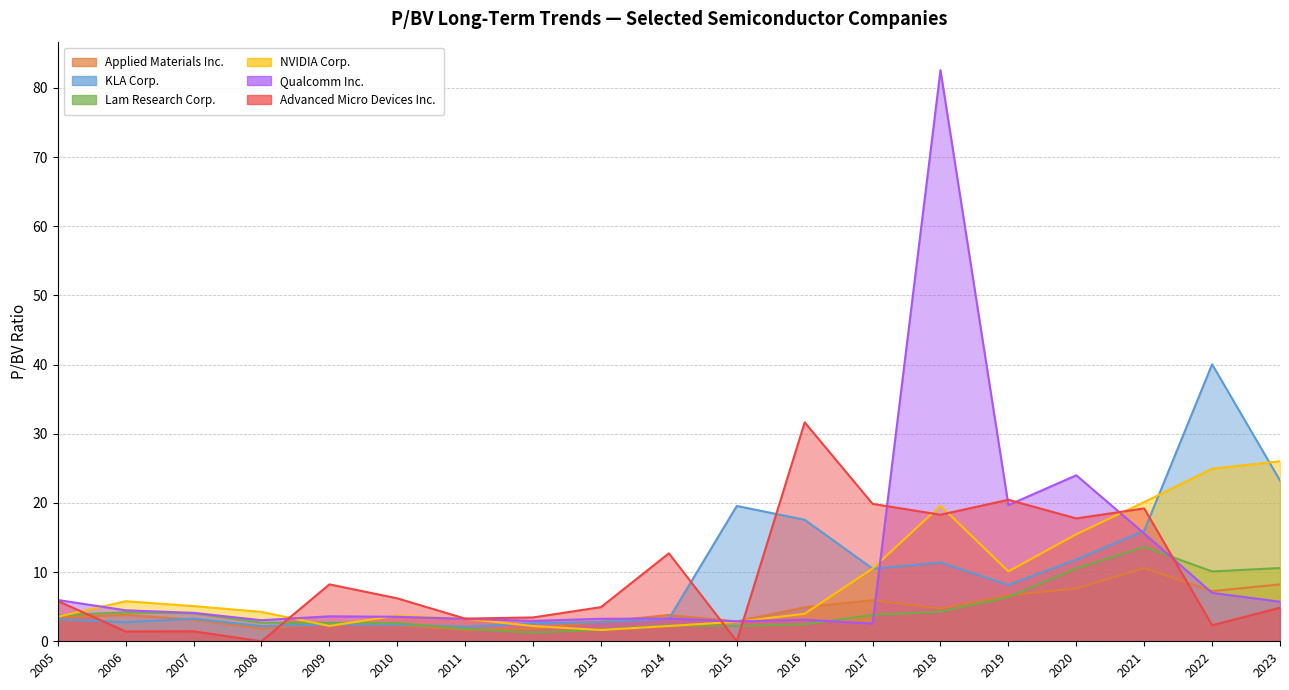

Where is the first local minimum for KLA Corp.?

2006